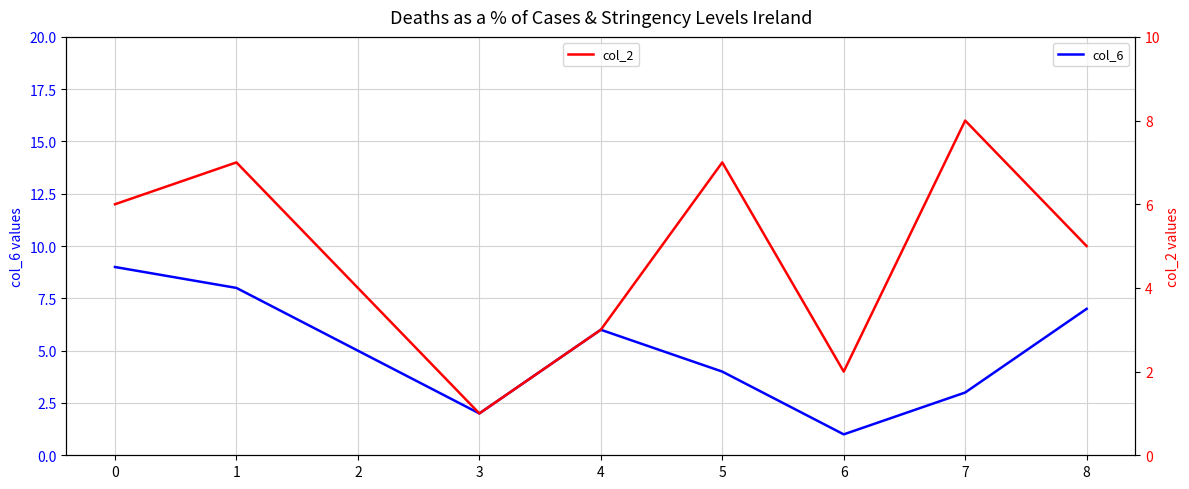

Is the value of col_6 at 1 greater than the value of col_2 at 5?

Yes